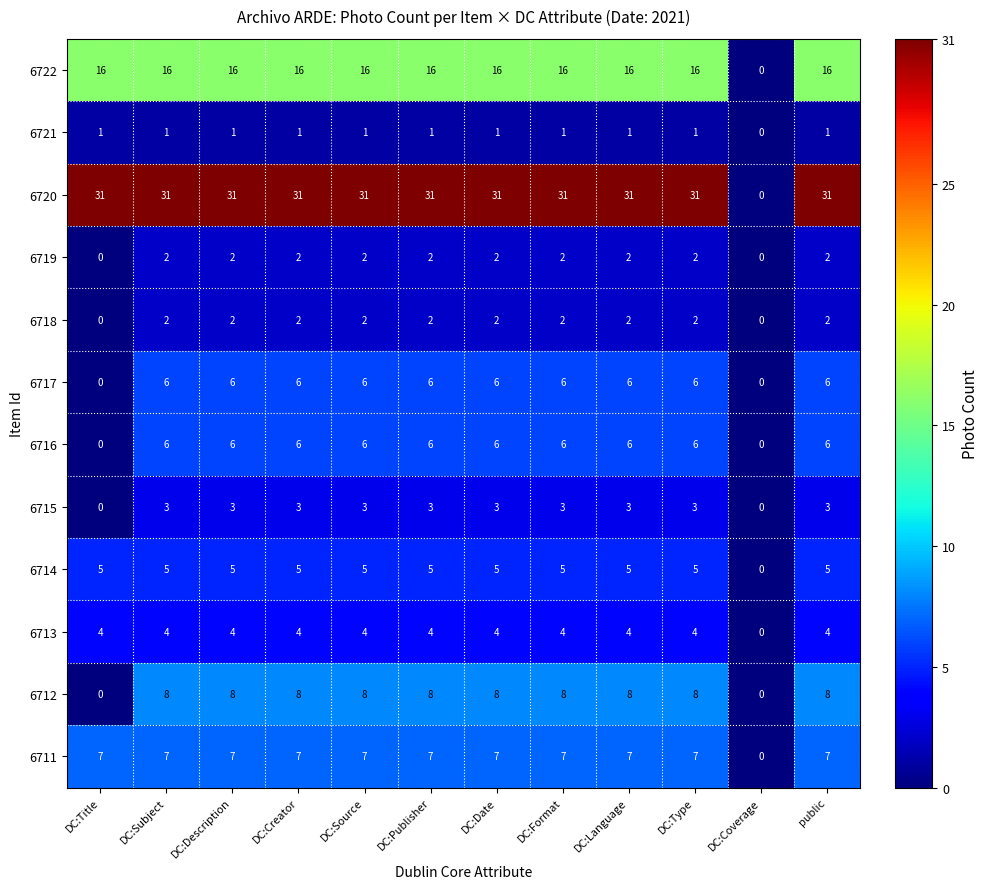

How many data points does each series have?

12